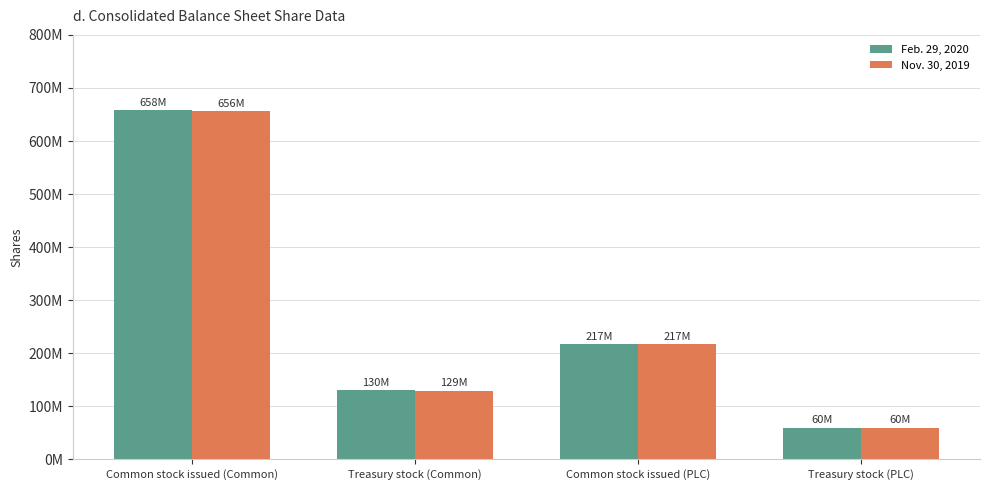

What is the lowest value of the Nov. 30, 2019 series?

60000000